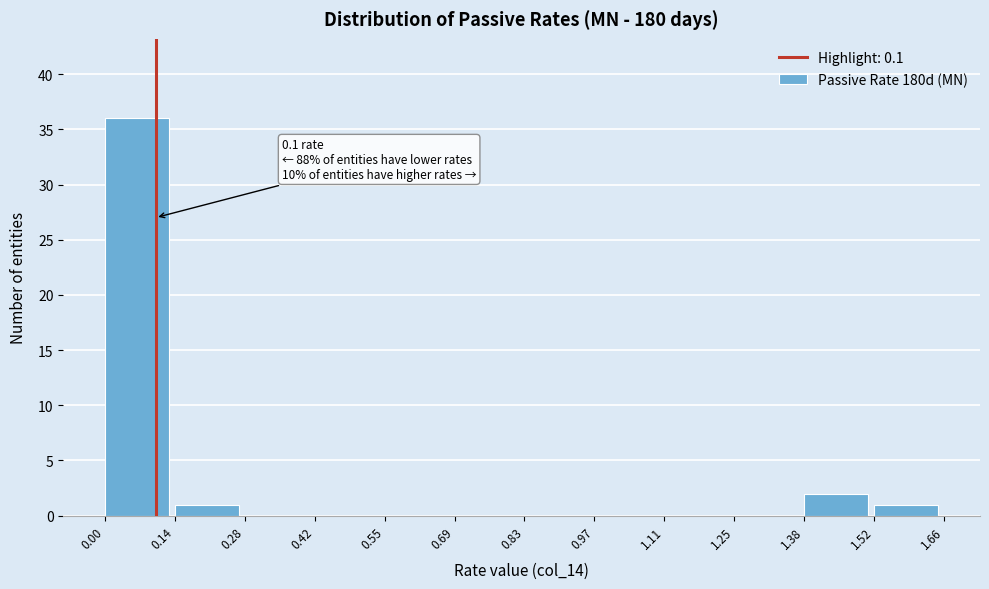

Which range on the x-axis has the tallest bar?

0.00 to 0.14